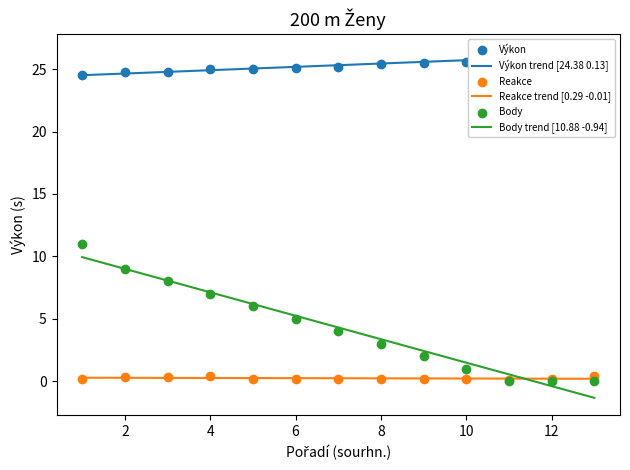

Which series contains the lowest Y value?

Body